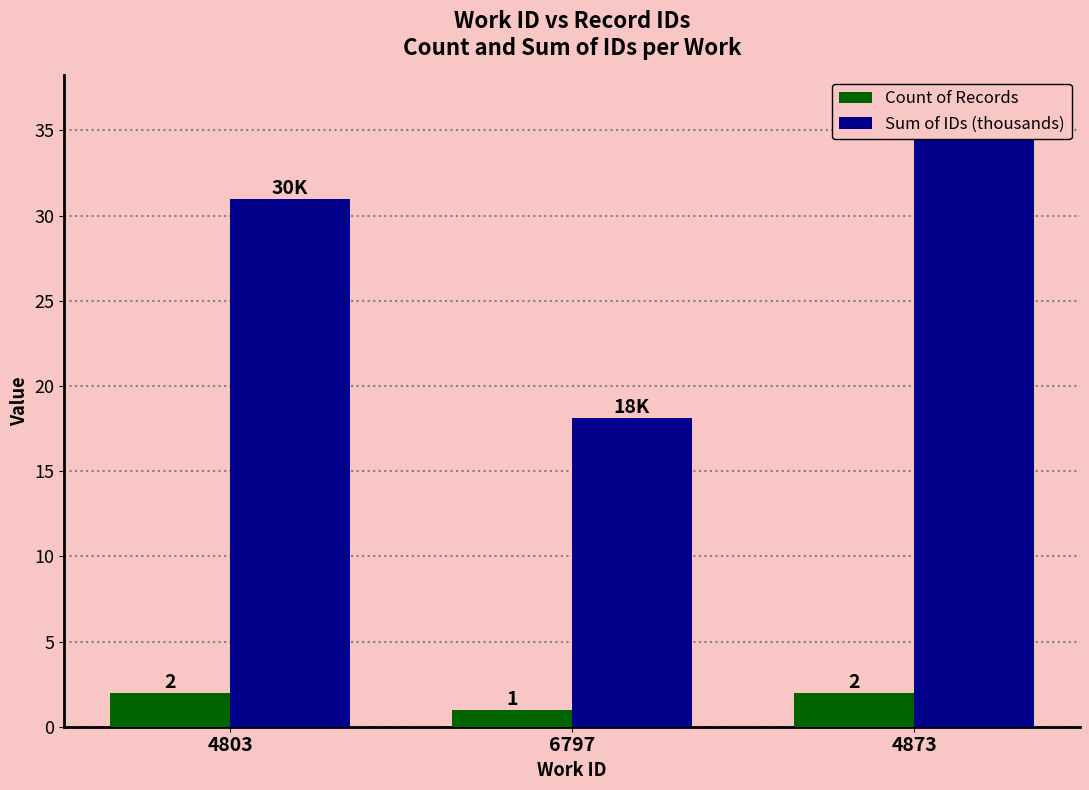

List the series in order of their peak value, highest first.

Sum of IDs (thousands), Count of Records